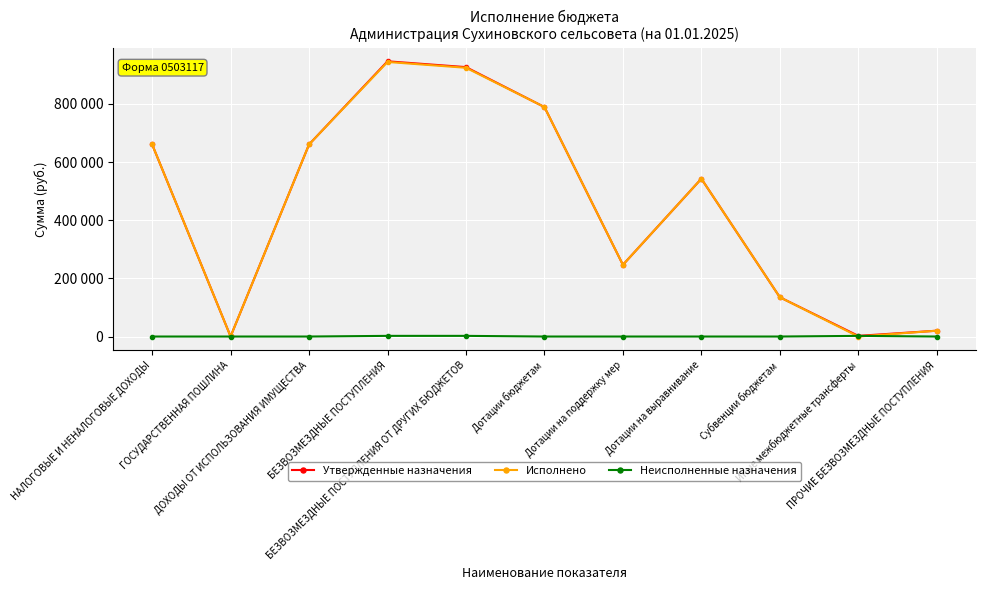

What are all the series names shown in the legend?

Утвержденные назначения, Исполнено, Неисполненные назначения